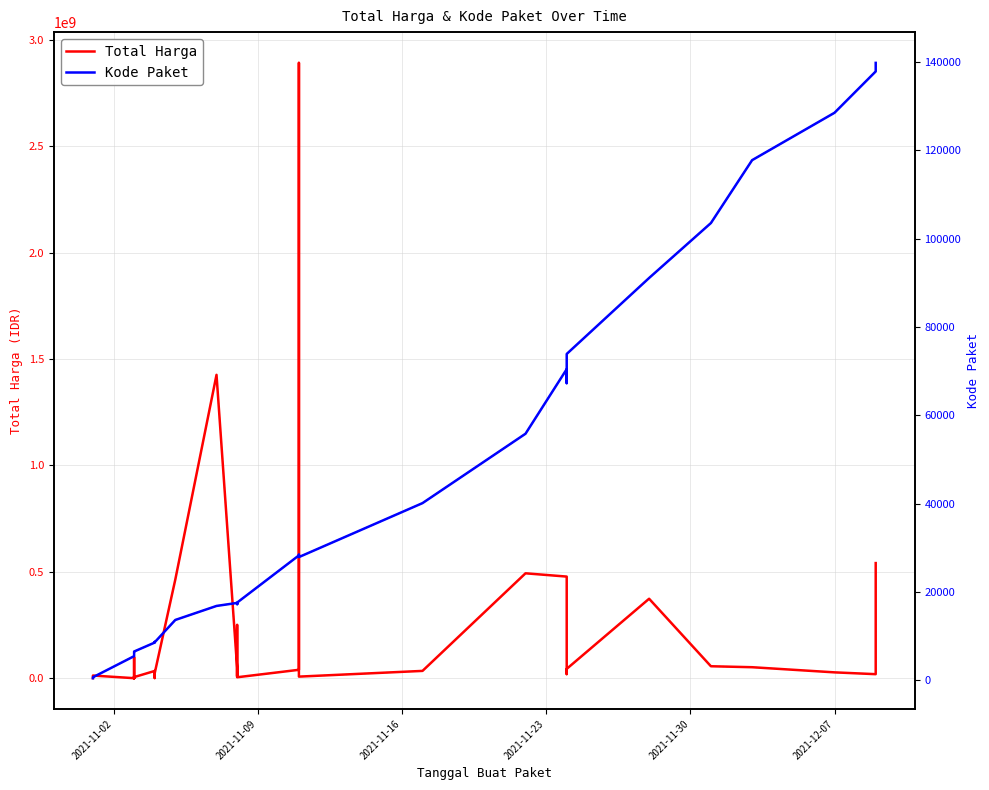

What is the sum of all Kode Paket values?

1313182